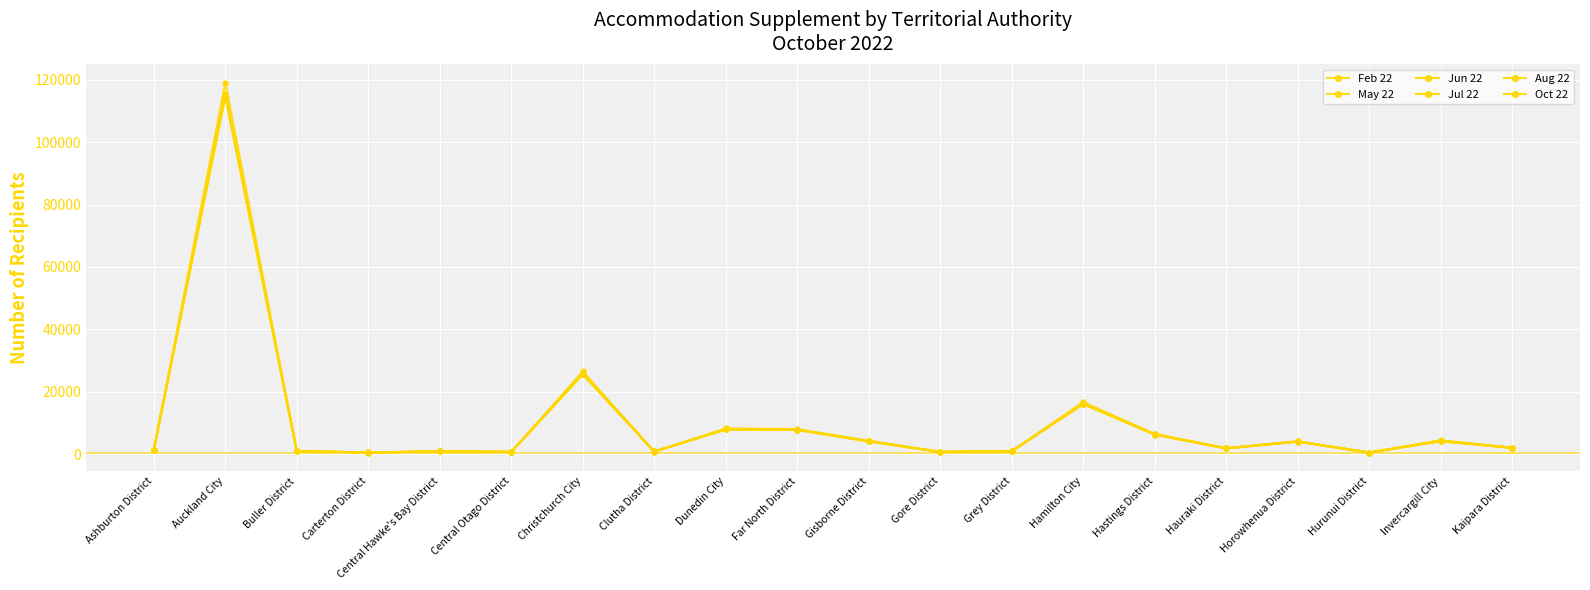

How many times do Aug 22 and Jul 22 cross each other?

10